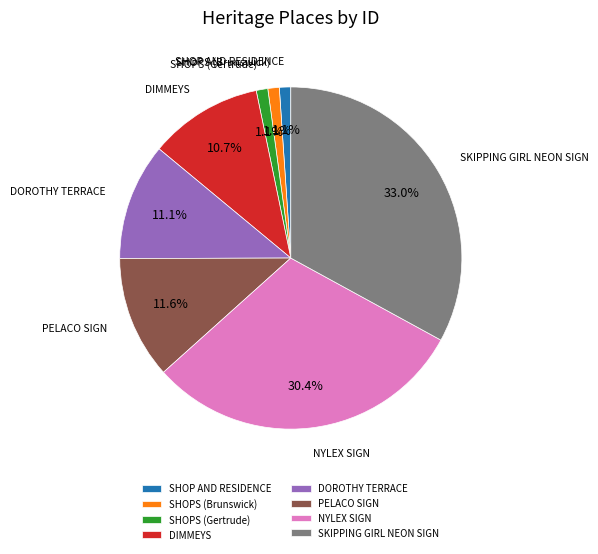

What percentage is the DOROTHY TERRACE slice, to the nearest percent?

11%